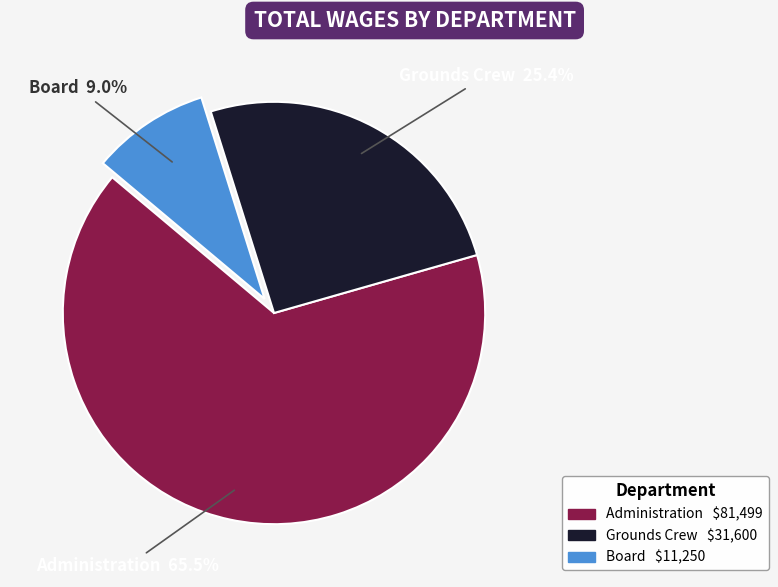

Between Administration and Grounds Crew, which is larger?

Administration